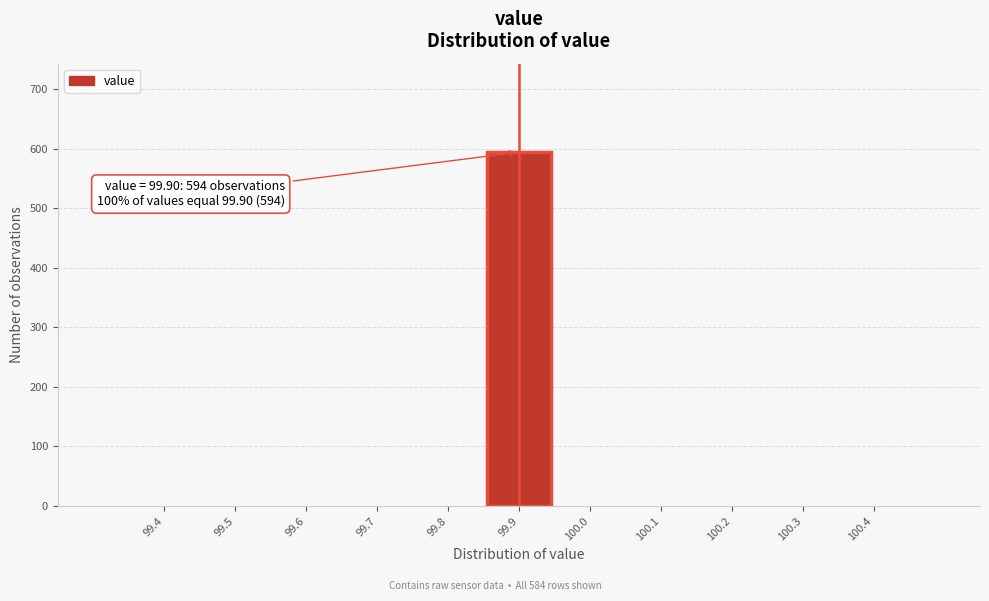

Reading right to left, list all the values displayed in this chart.

100.4=0	100.3=0	100.2=0	100.1=0	100.0=0	99.9=594	99.8=0	99.7=0	99.6=0	99.5=0	99.4=0